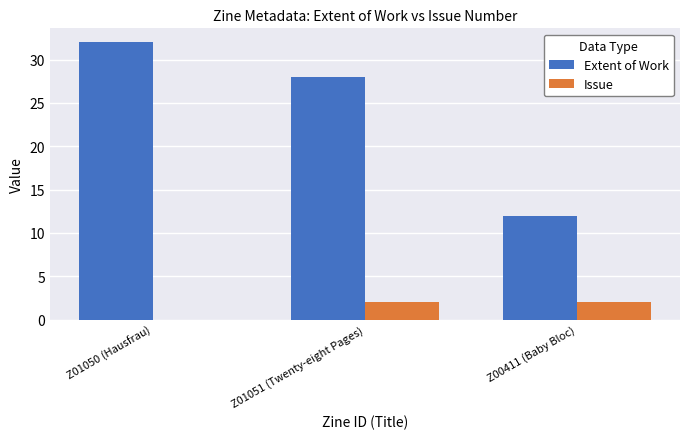

Between Z01050 (Hausfrau) and Z01051 (Twenty-eight Pages), which series saw the biggest shift?

Extent of Work